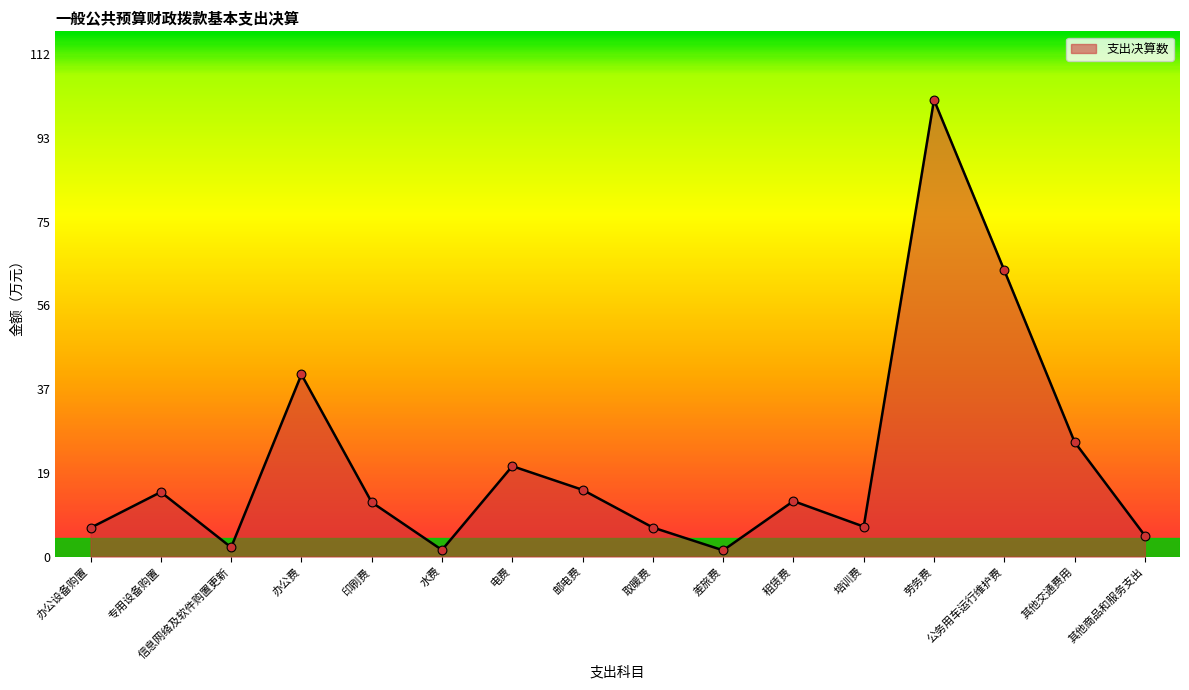

What is the change in value from 租赁费 to 其他交通费用?

+13.2